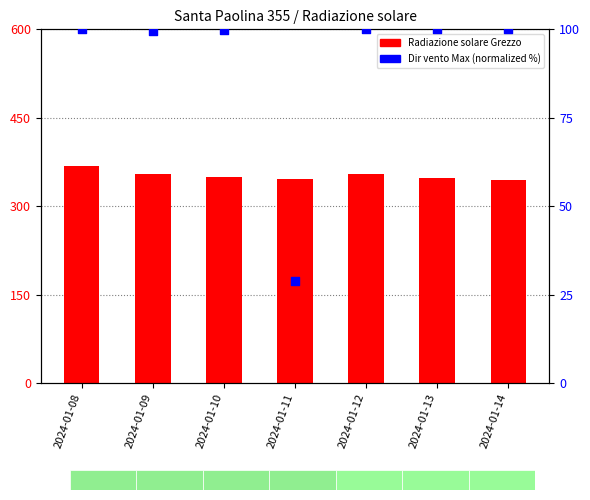

Which series reaches the maximum Y coordinate?

Radiazione solare - Grezzo (W/m2)